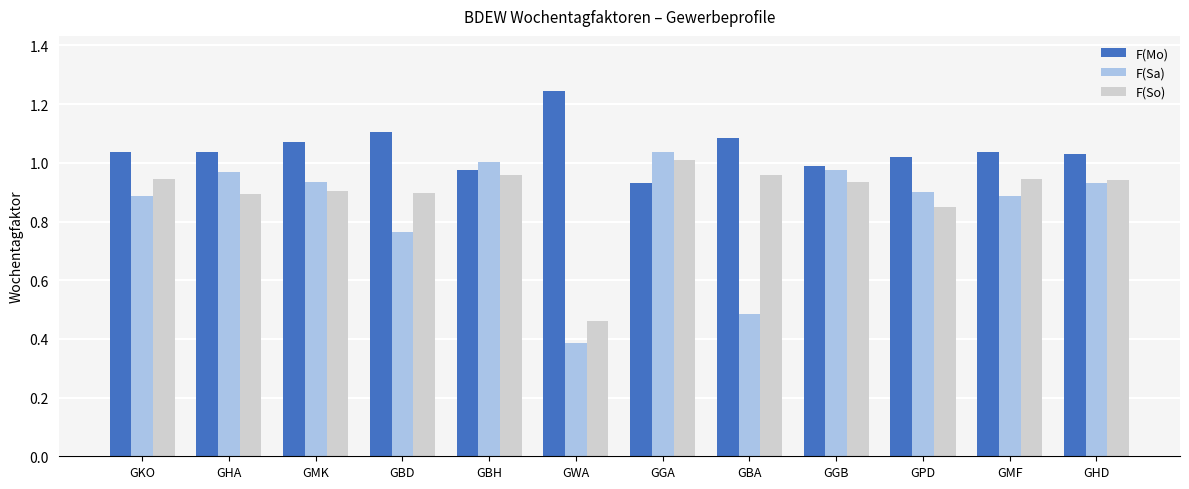

What is the smallest value displayed?

0.4